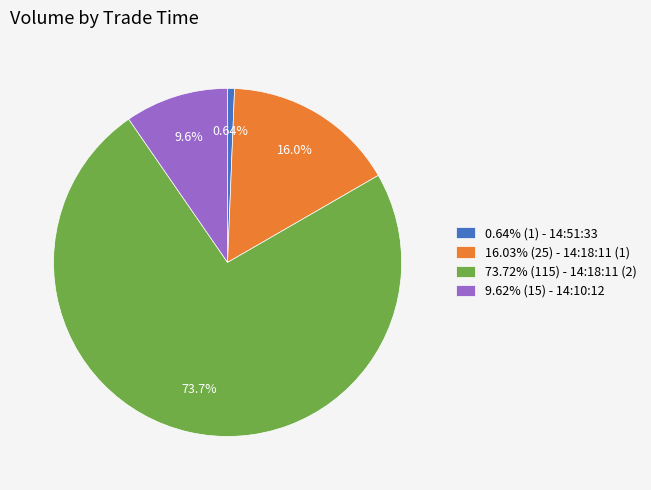

How many segments does this pie chart have?

4